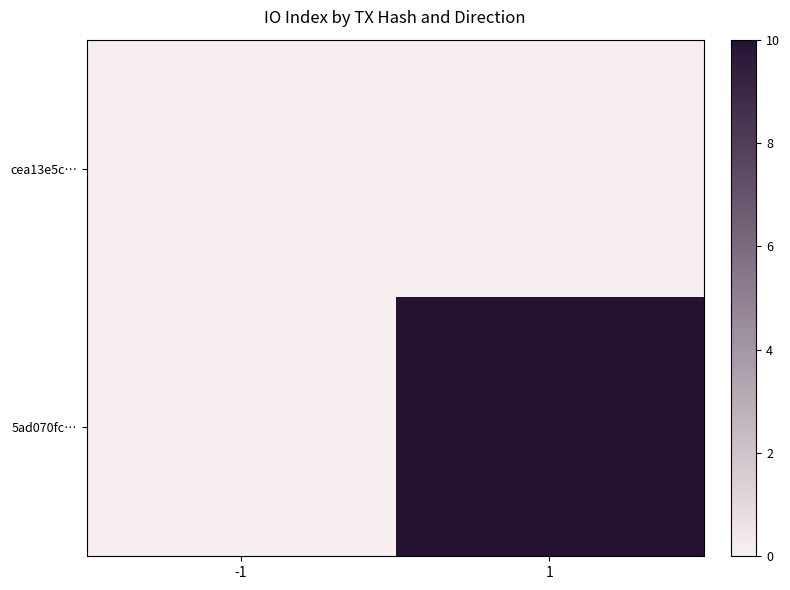

Which series has the largest total across all categories?

5ad070fc…